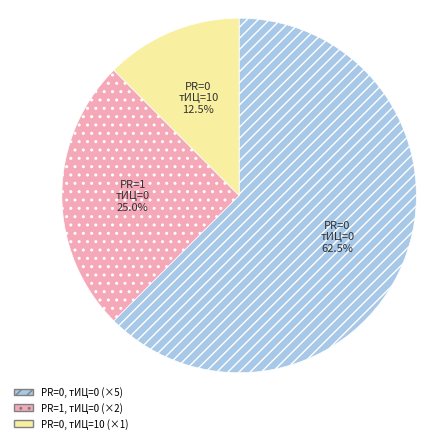

Rank the categories by value from highest to lowest.

PR=0, тИЦ=0 (×5), PR=1, тИЦ=0 (×2), PR=0, тИЦ=10 (×1)